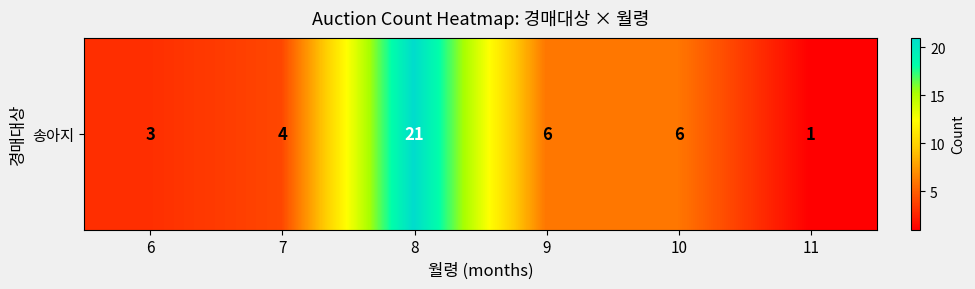

What is the minimum value shown in the chart?

1